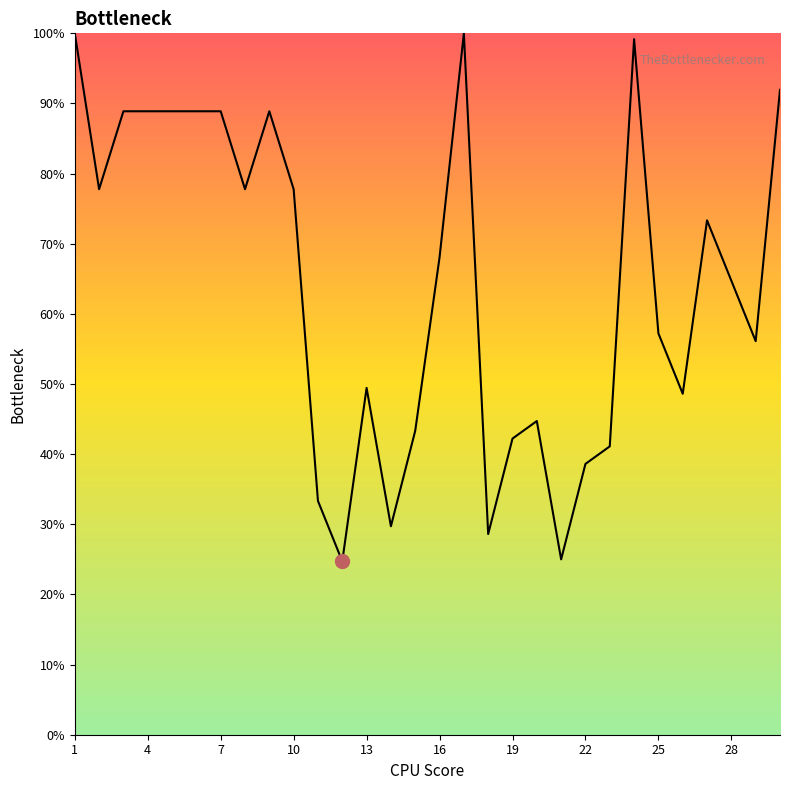

What is the minimum value shown in the chart?

24.7